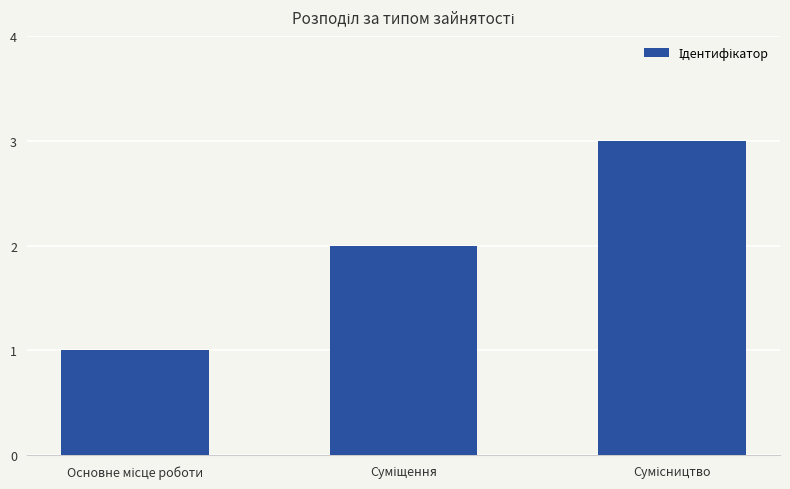

What is the greatest value displayed?

3